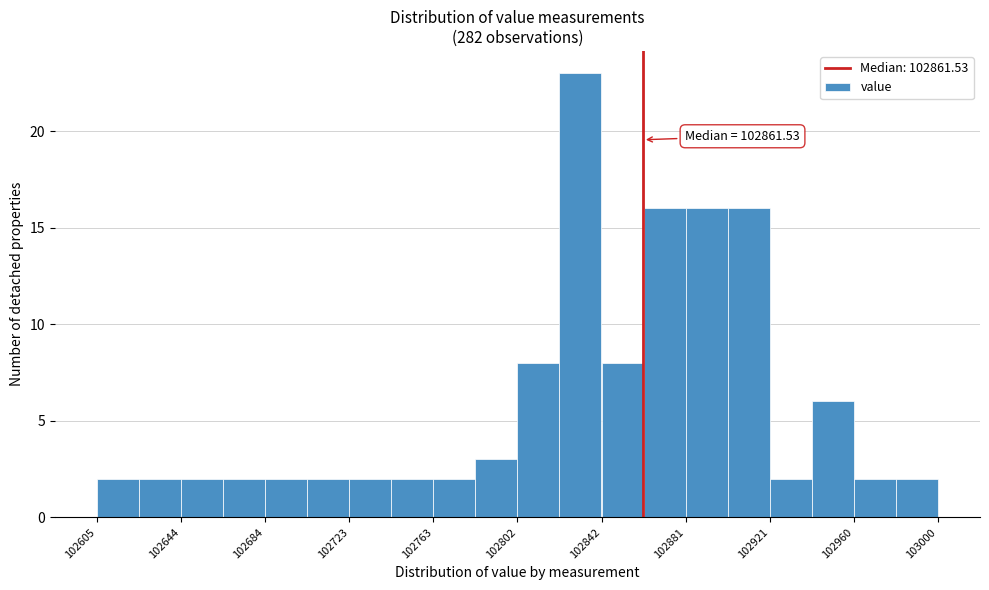

Read against the x-axis, roughly where is the centre of the tallest bar?

102830